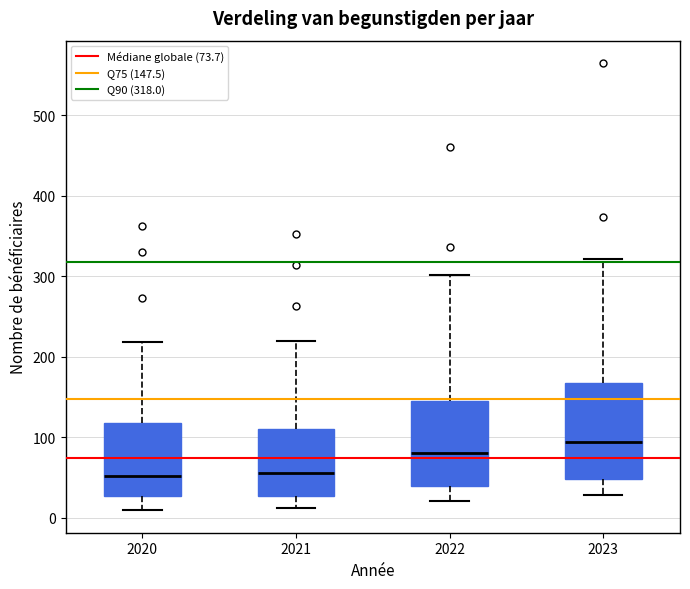

Comparing the boxes themselves (not the whiskers), which one is the tallest?

2023